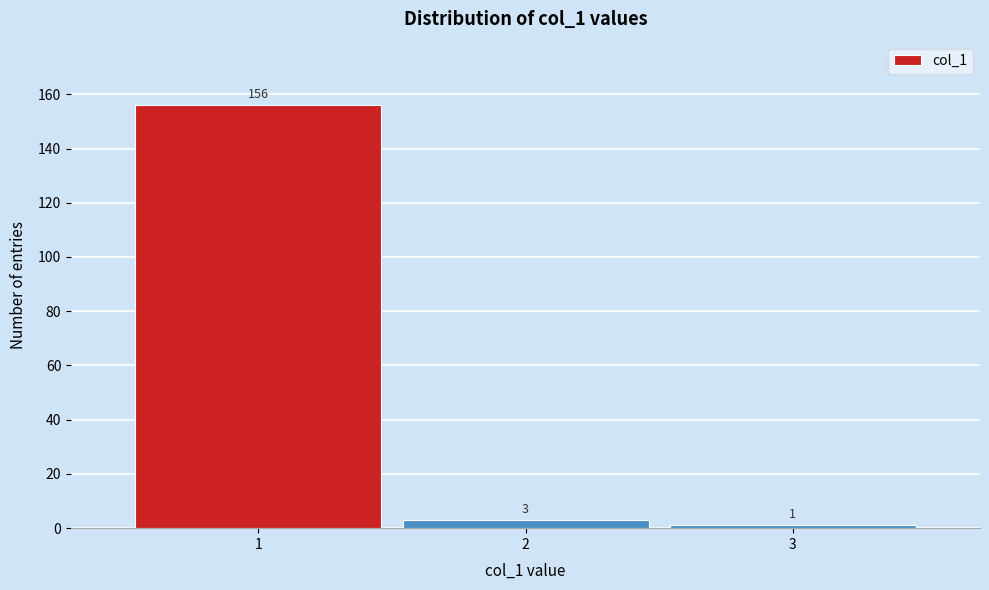

Reading left to right, extract all data points from this chart.

1=156	2=3	3=1